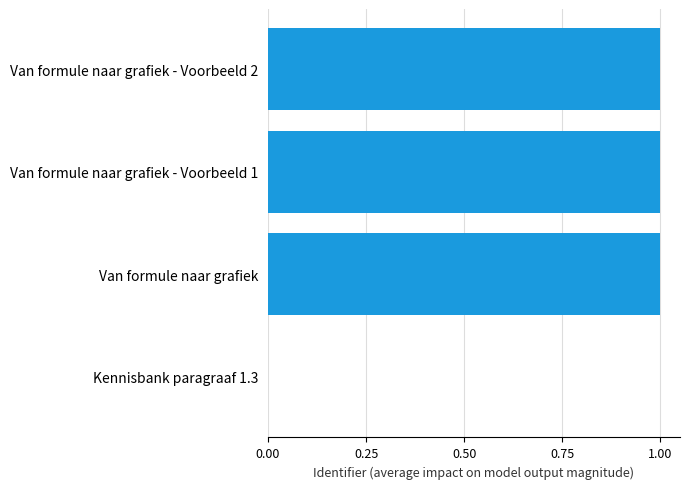

What is the average value?

0.7